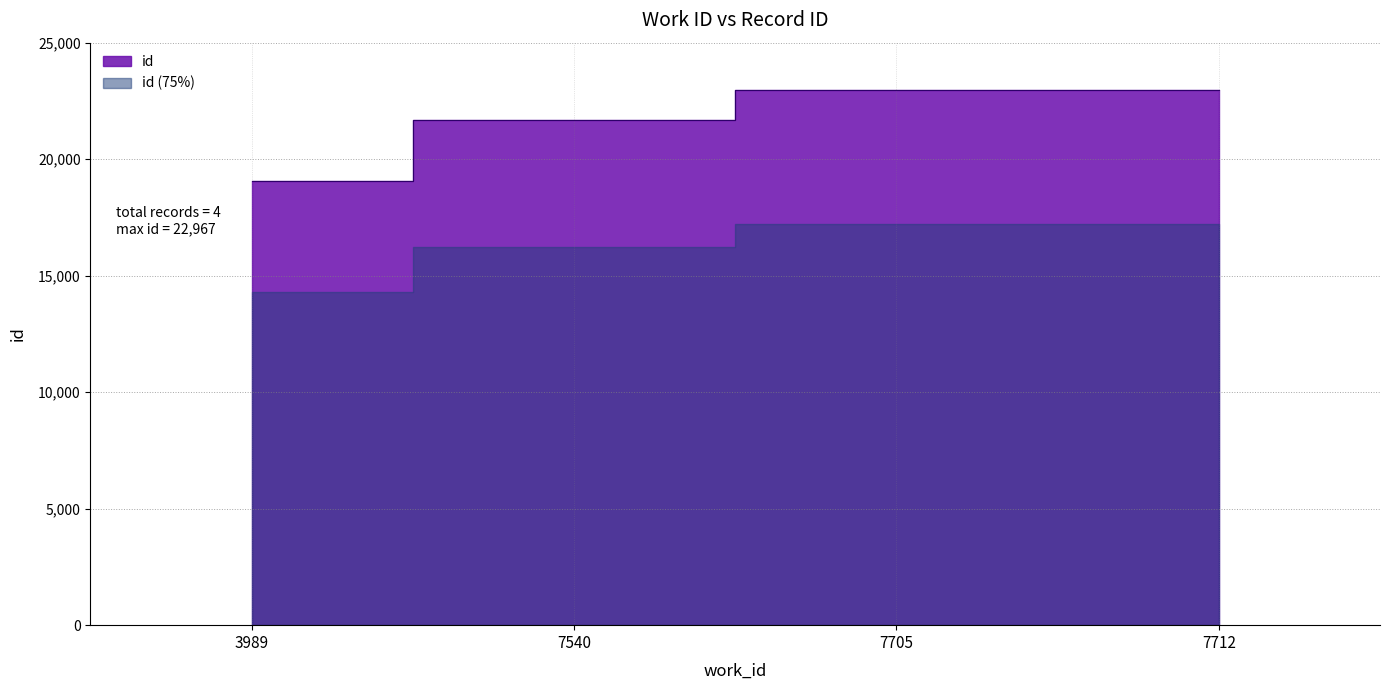

True or false: the data has more than 2 interior local peaks.

False